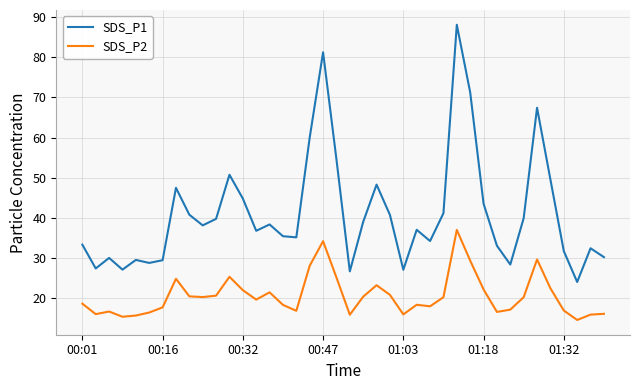

List the series in order of their peak value, highest first.

SDS_P1, SDS_P2